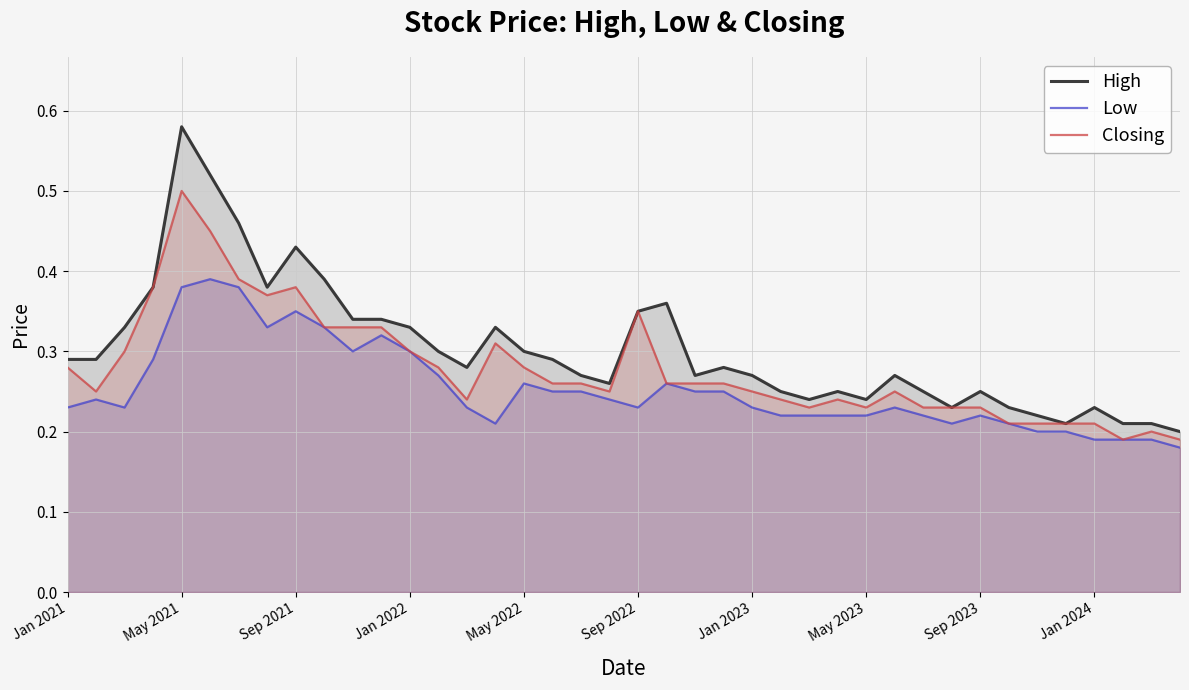

Rank the series at 33 from highest to lowest value.

High, Low, Closing